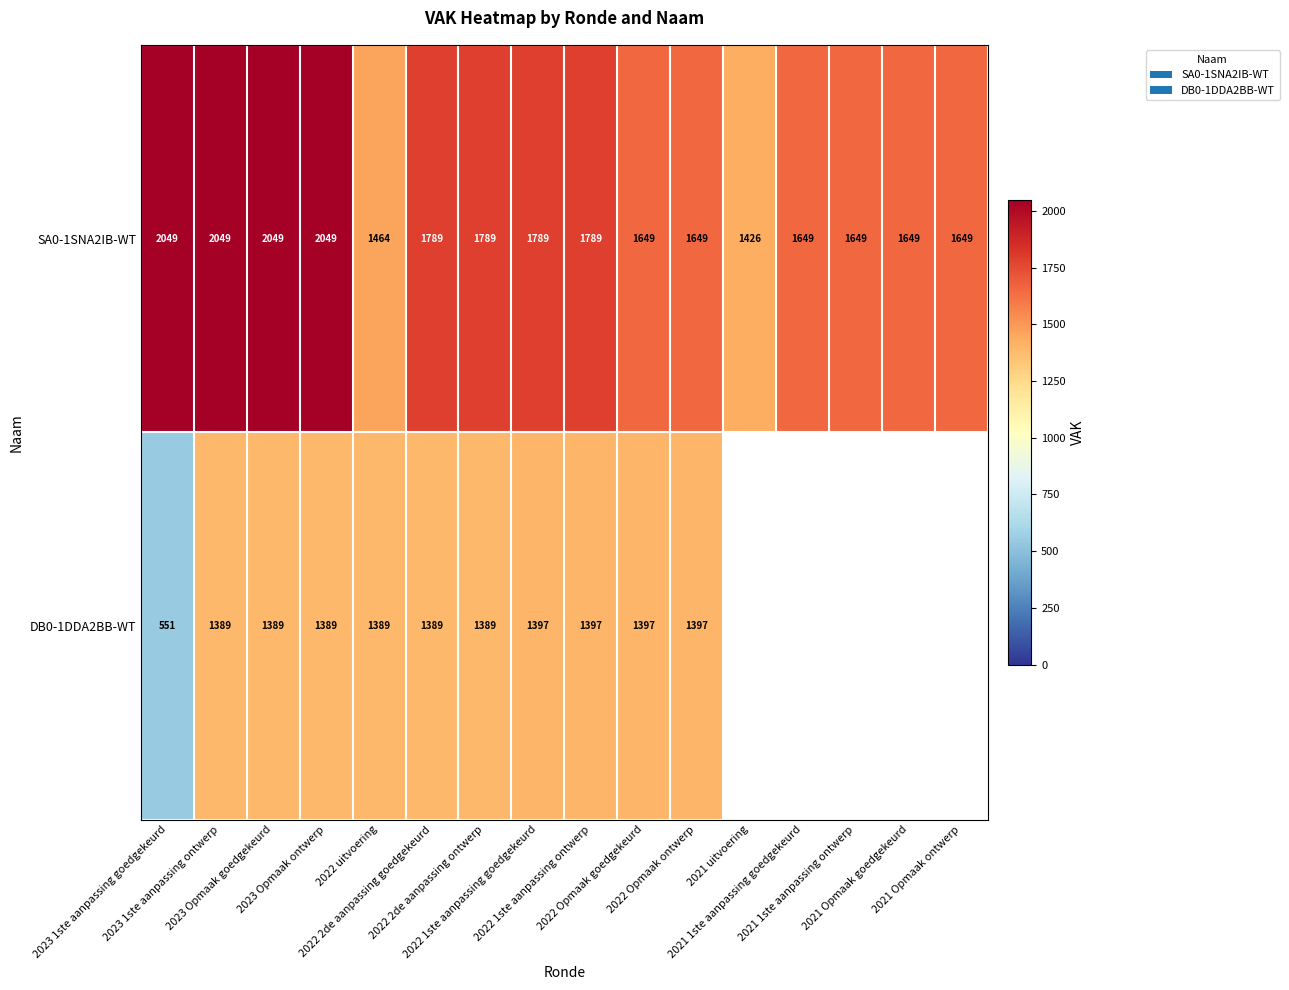

True or false: SA0-1SNA2IB-WT has a value of 503.0 at 2022 Opmaak goedgekeurd.

False